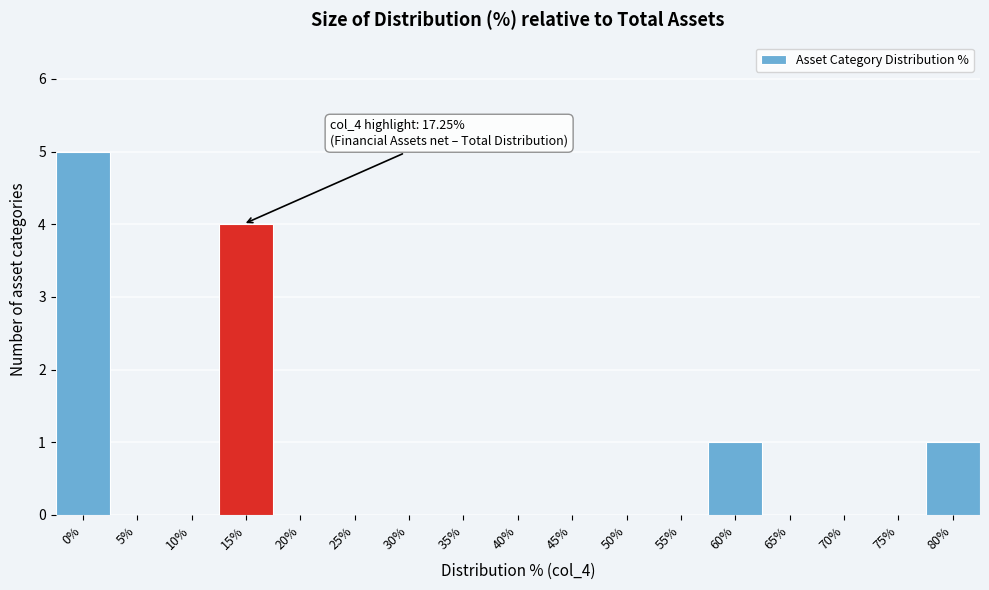

Reading left to right, list all the values displayed in this chart.

0%=5	5%=0	10%=0	15%=4	20%=0	25%=0	30%=0	35%=0	40%=0	45%=0	50%=0	55%=0	60%=1	65%=0	70%=0	75%=0	80%=1